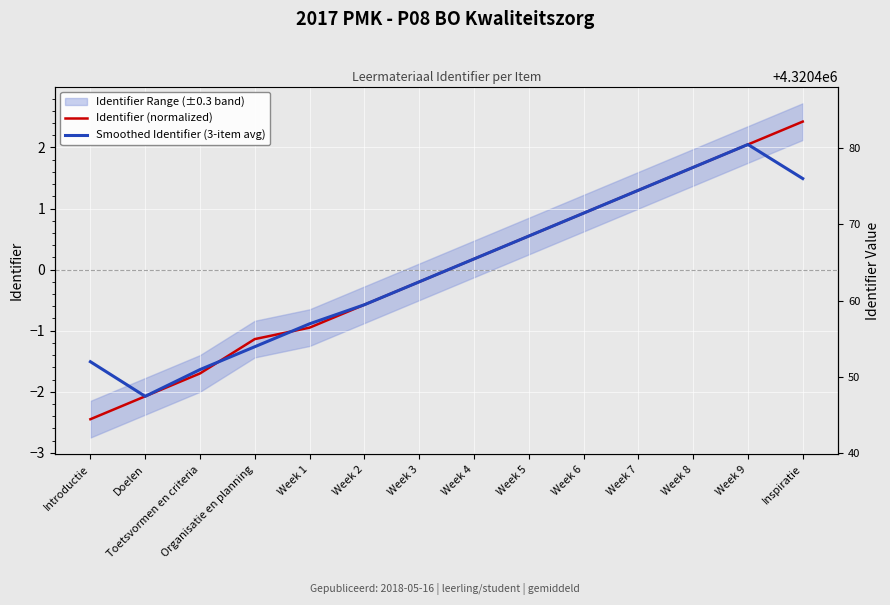

What is the difference between the maximum and minimum values in the Smoothed Identifier (3-item avg) series?

4.1